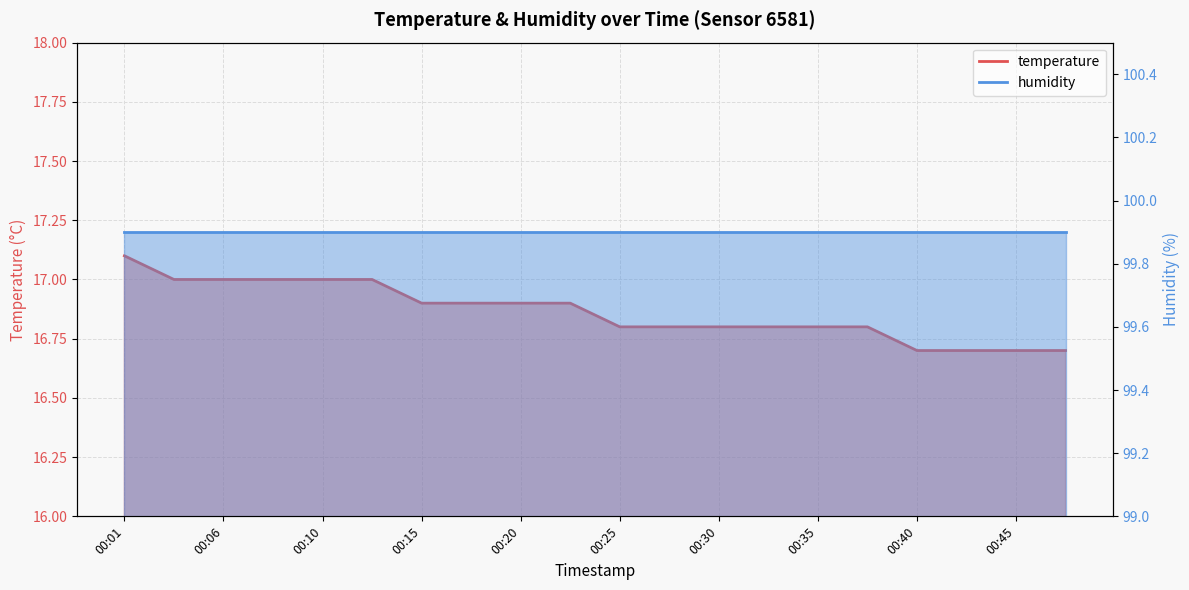

Rank the categories by value from lowest to highest.

00:40, 00:42, 00:45, 00:47, 00:25, 00:28, 00:30, 00:32, 00:35, 00:37, 00:15, 00:18, 00:20, 00:23, 00:03, 00:06, 00:08, 00:10, 00:13, 00:01